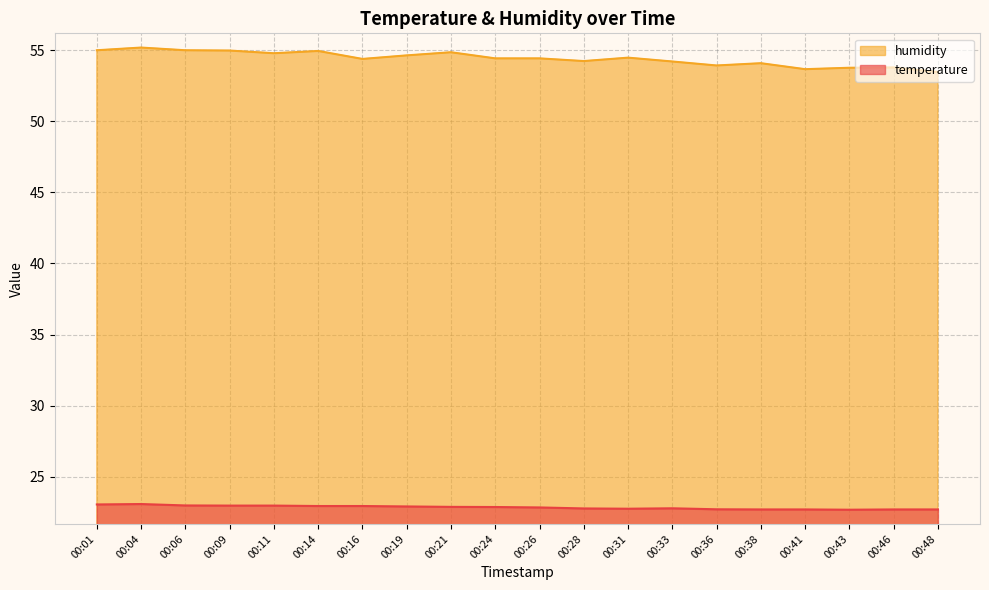

What is the maximum value for humidity?

55.2